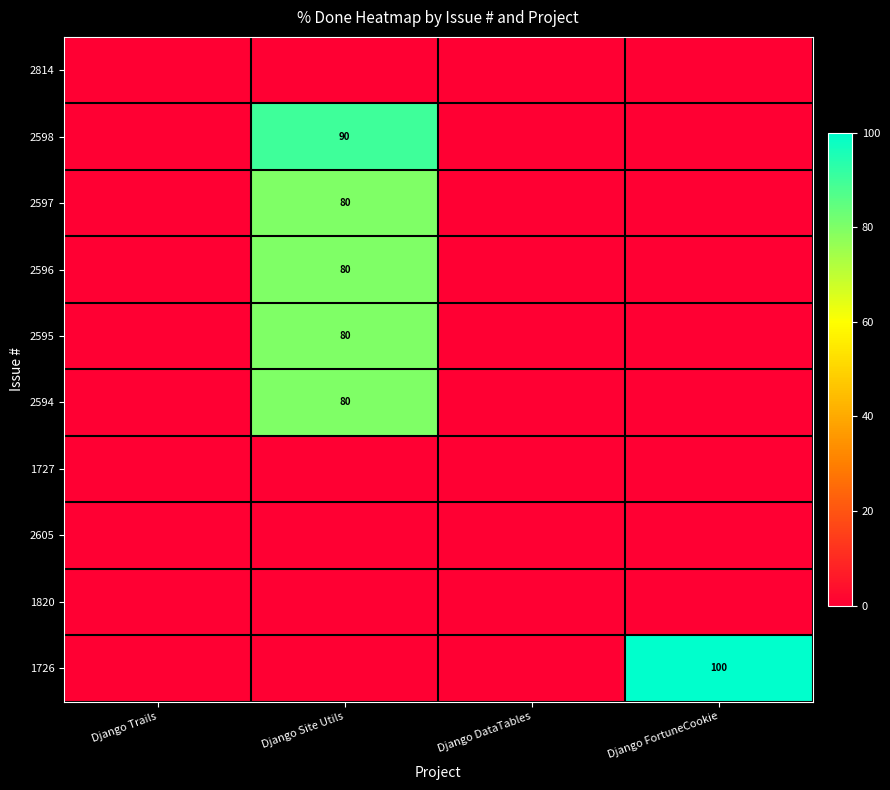

At how many categories does at least one series exceed 89?

2